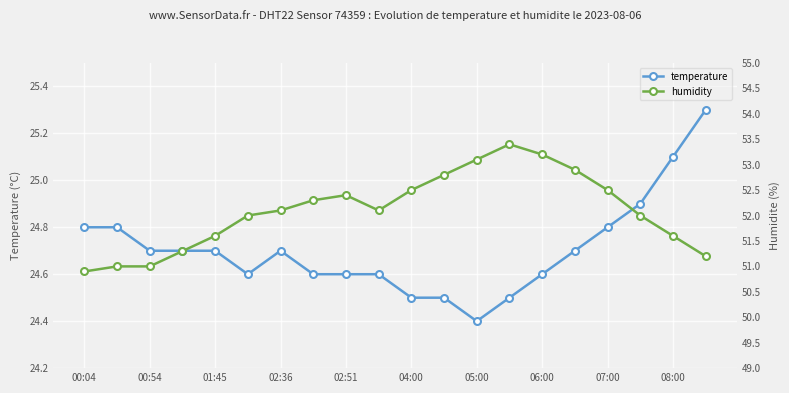

What is the greatest value displayed?

53.4